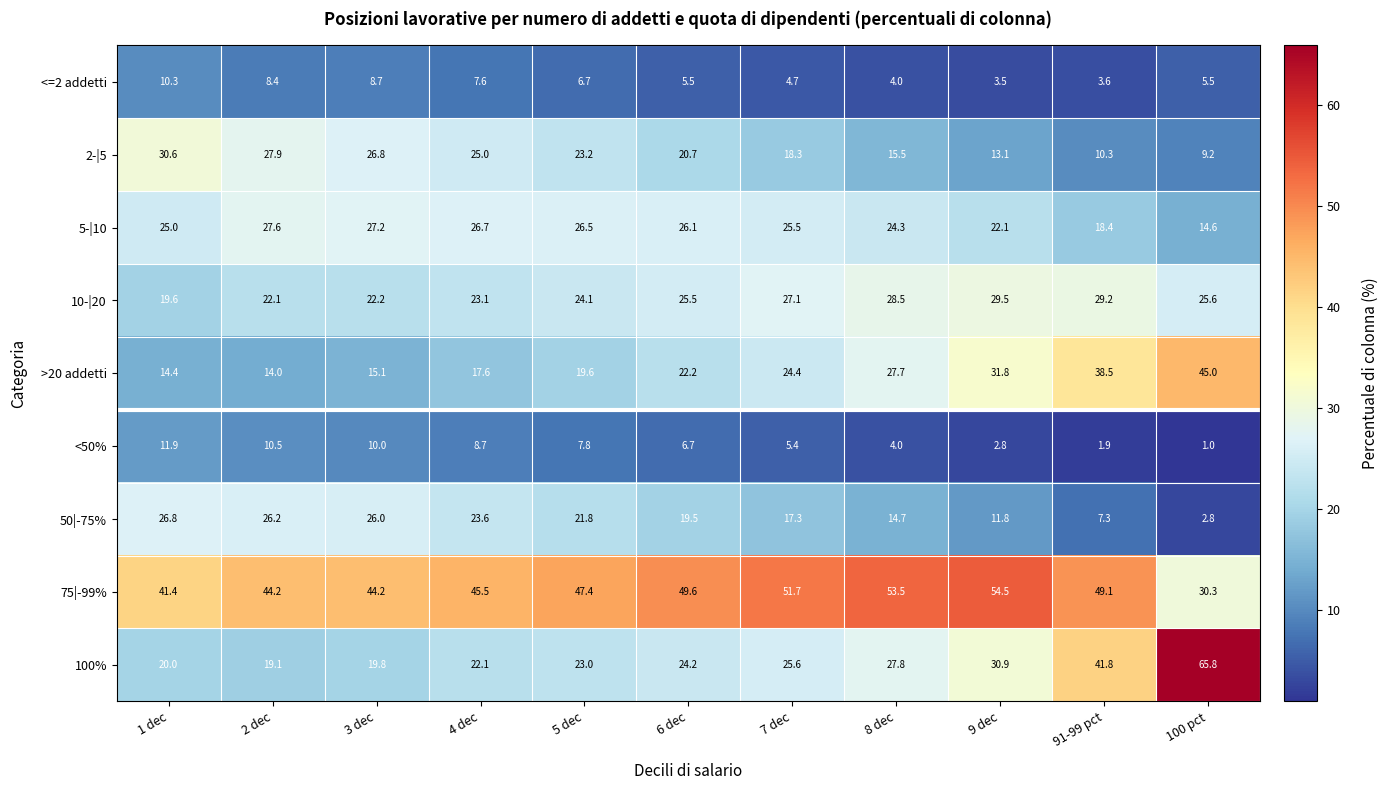

What is the greatest value displayed?

65.8